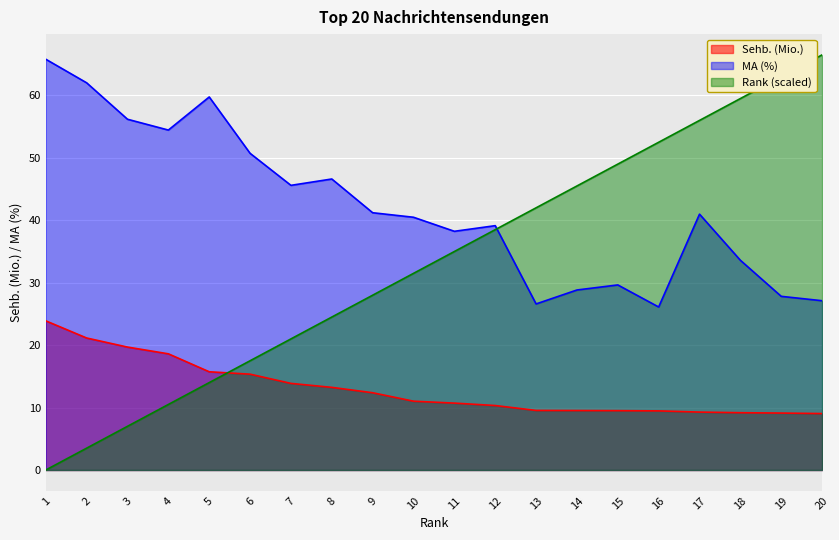

How many lines are shown in the chart?

3